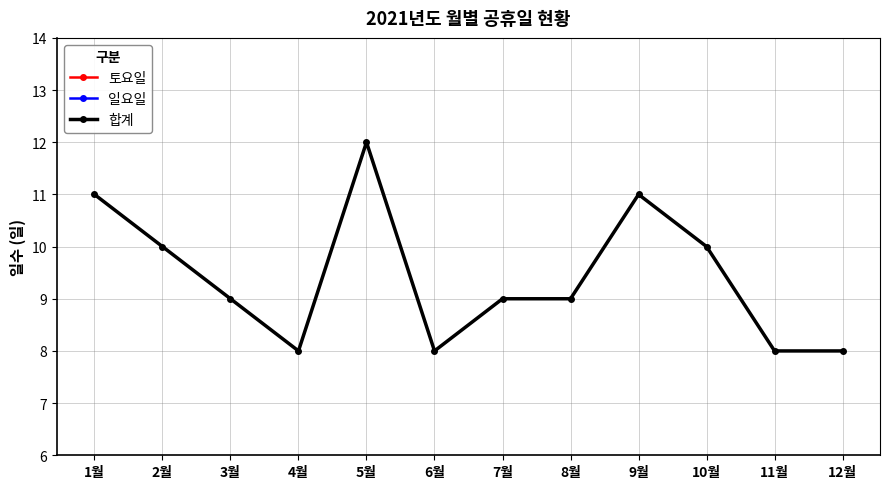

Reading left to right, transcribe all the data shown in this chart.

토요일: 5	4	4	4	5	4	5	4	4	5	4	4
일요일: 5	4	4	4	5	4	4	5	4	5	4	4
합계: 11	10	9	8	12	8	9	9	11	10	8	8